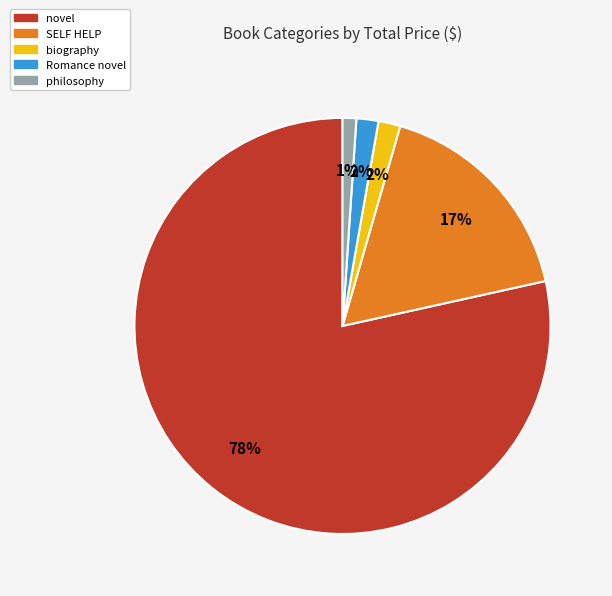

Which category has the smallest portion of the pie?

philosophy